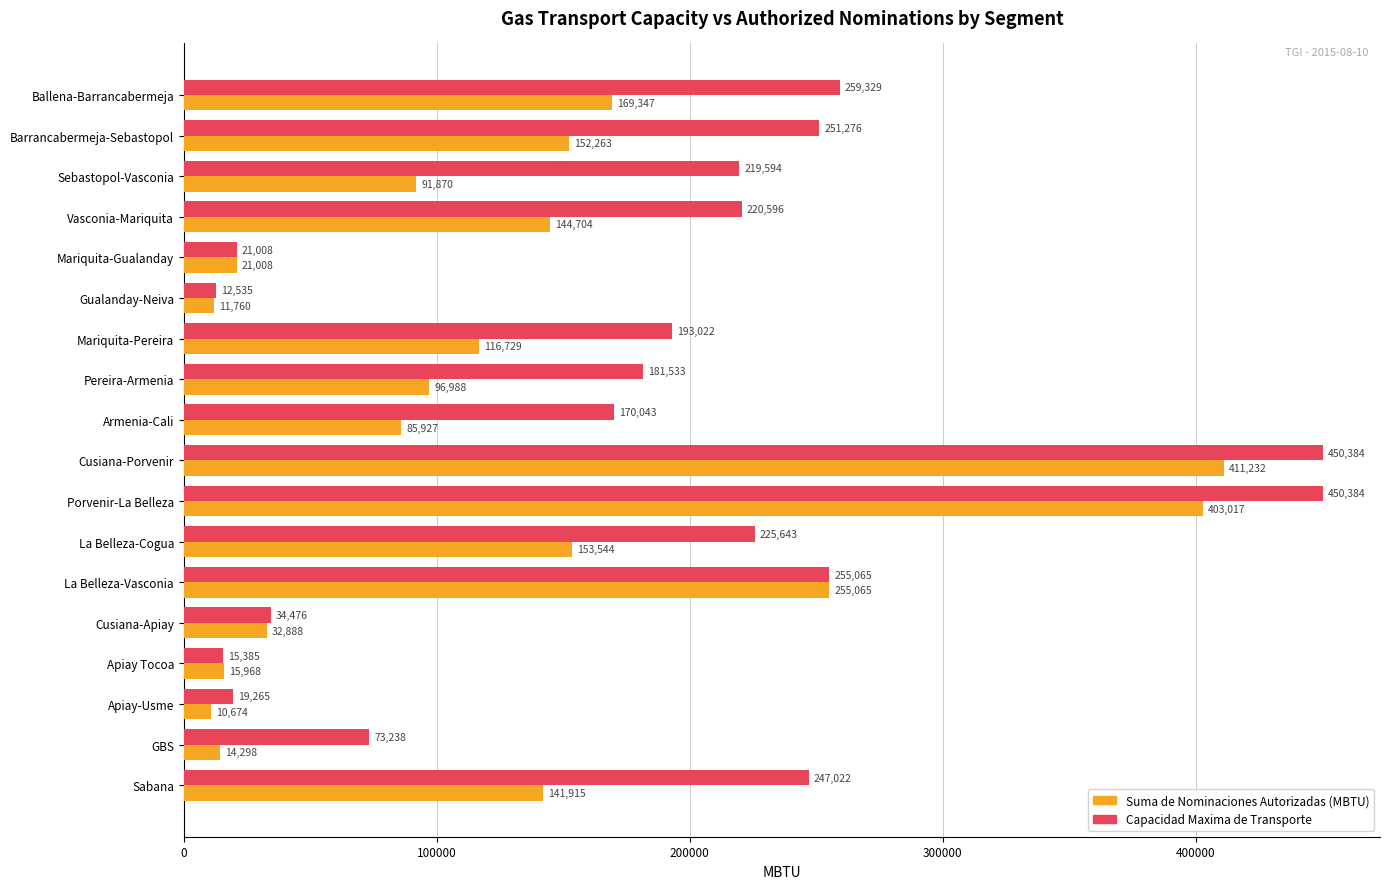

Count the number of categories in the chart.

18